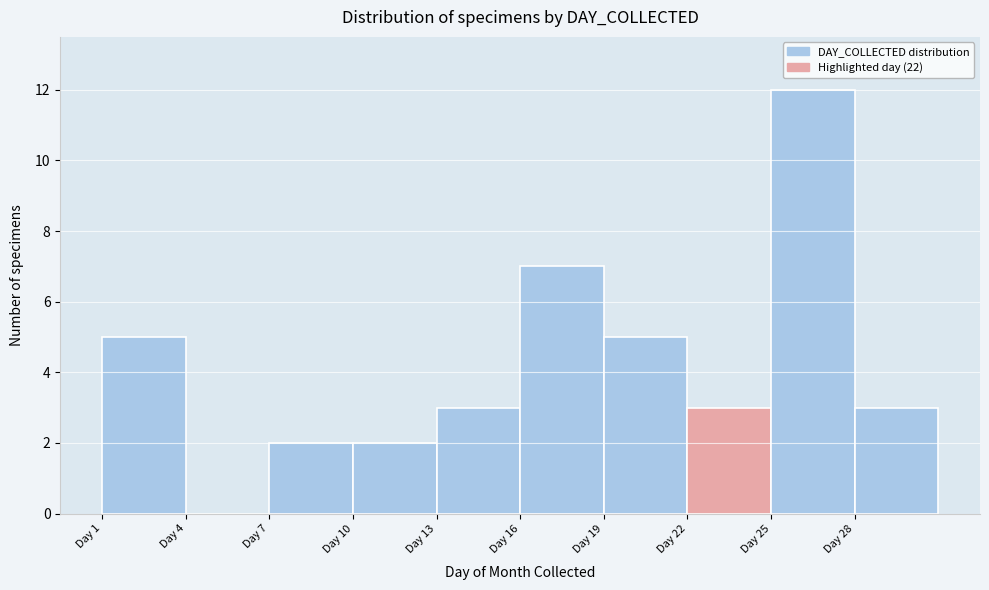

Reading left to right, list every bar in this chart as the range it spans on the x-axis followed by its height. The values are not printed on the chart, so give them approximately, as read against the axis.

1 to 4: 5
4 to 7: 0
7 to 10: 2
10 to 13: 2
13 to 16: 3
16 to 19: 7
19 to 22: 5
22 to 25: 3
25 to 28: 12
28 to 31: 3